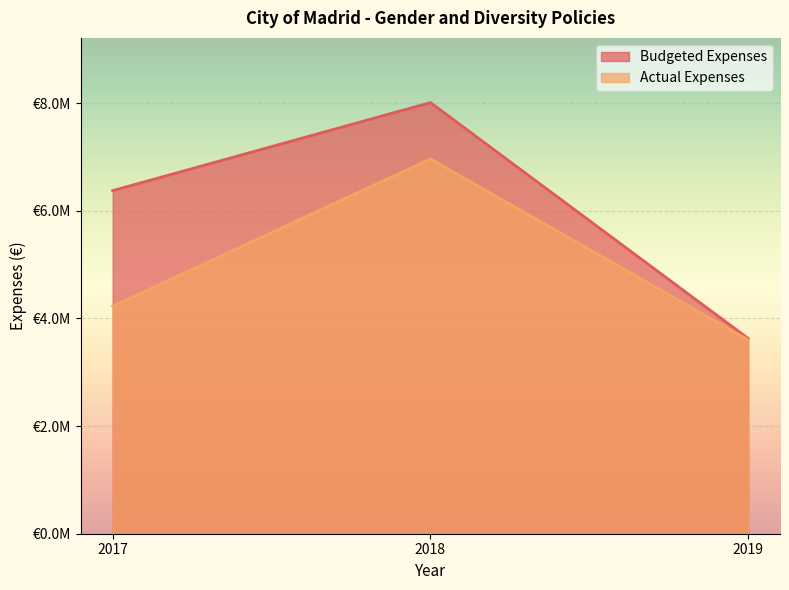

Is the value of Budgeted Expenses at 2019 greater than the value of Actual Expenses at 2017?

No